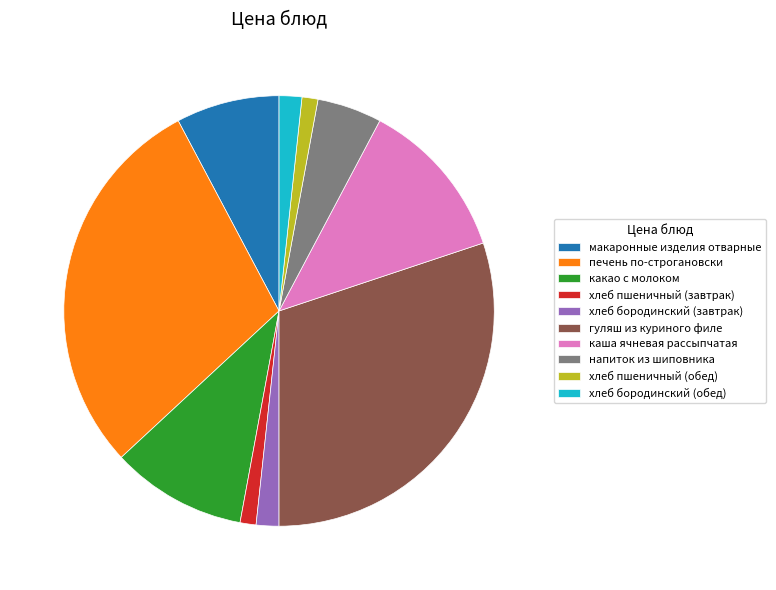

The напиток из шиповника slice represents 11% of the pie. True or false?

False